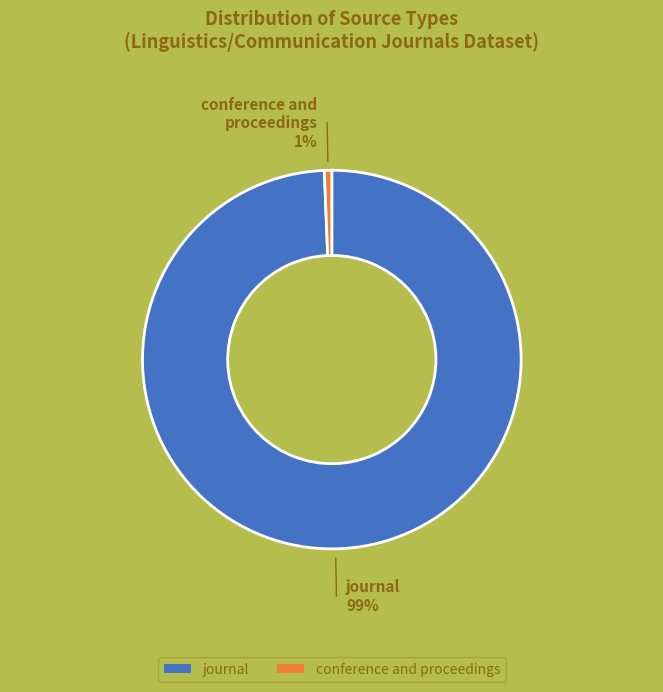

The journal slice represents 99% of the pie. True or false?

True